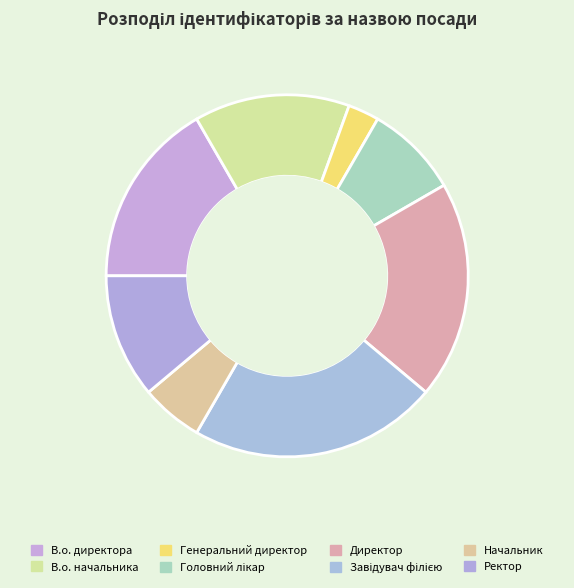

Combined, what portion of the pie is Директор and В.о. начальника?

33.3%